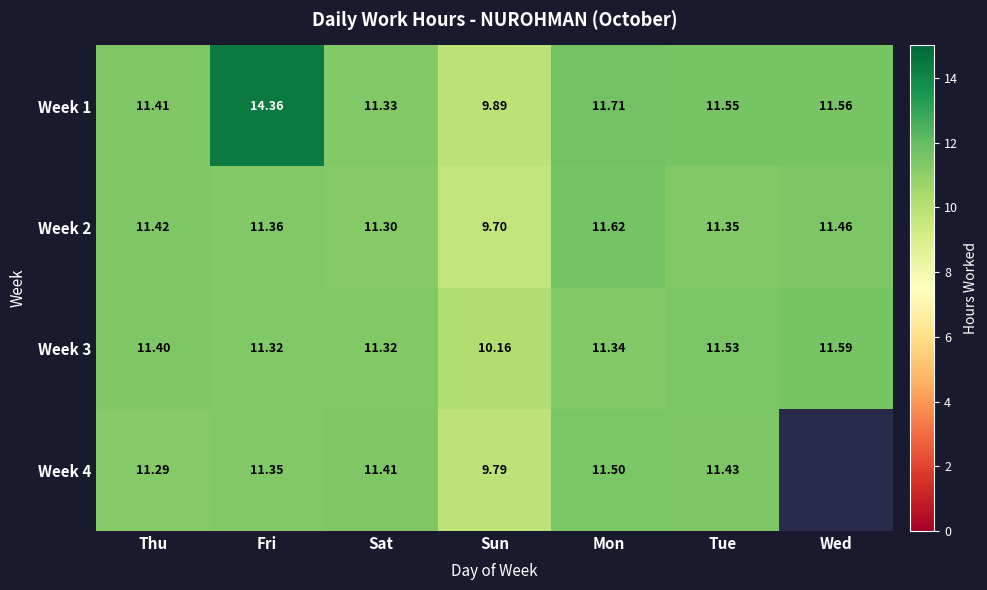

Is the value of Week 2 at Thu greater than the value of Week 1 at Tue?

No